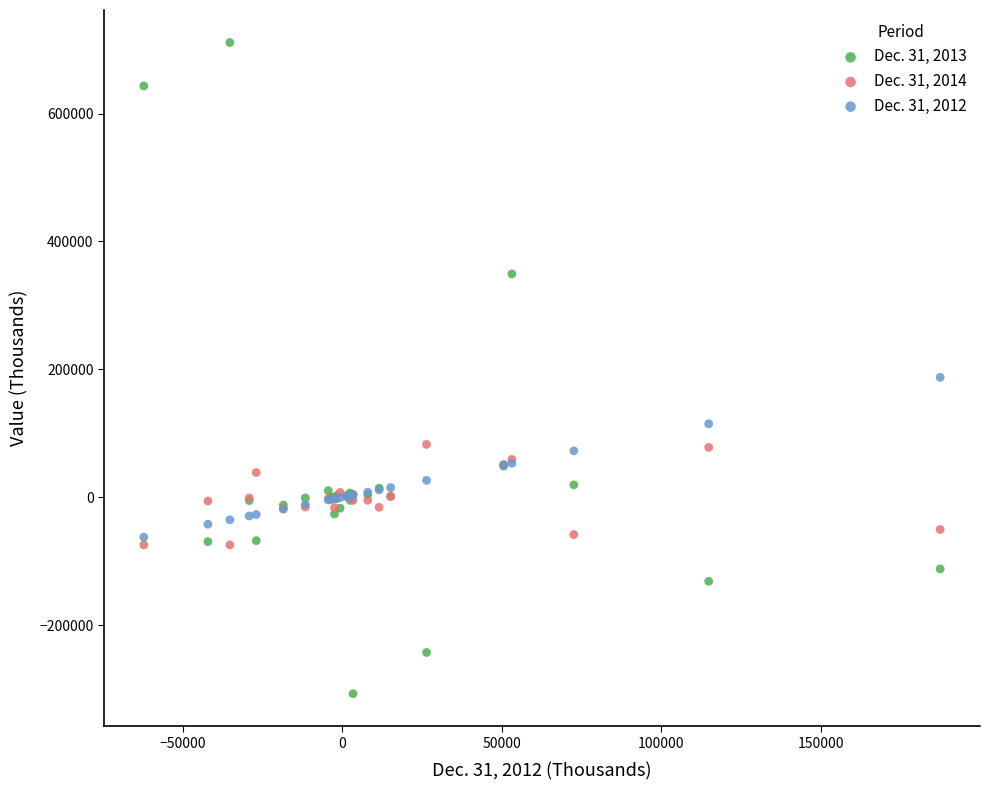

Which series reaches the minimum Y coordinate?

Dec. 31, 2013